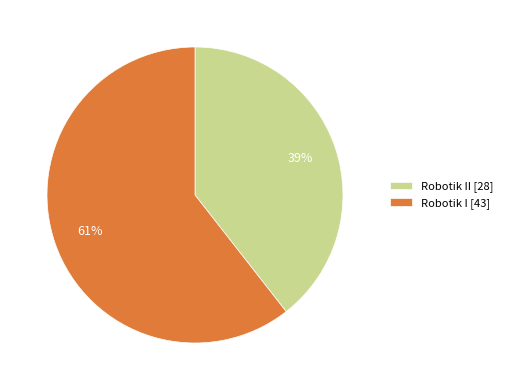

Which slice represents more than half of the pie?

Robotik I [43]